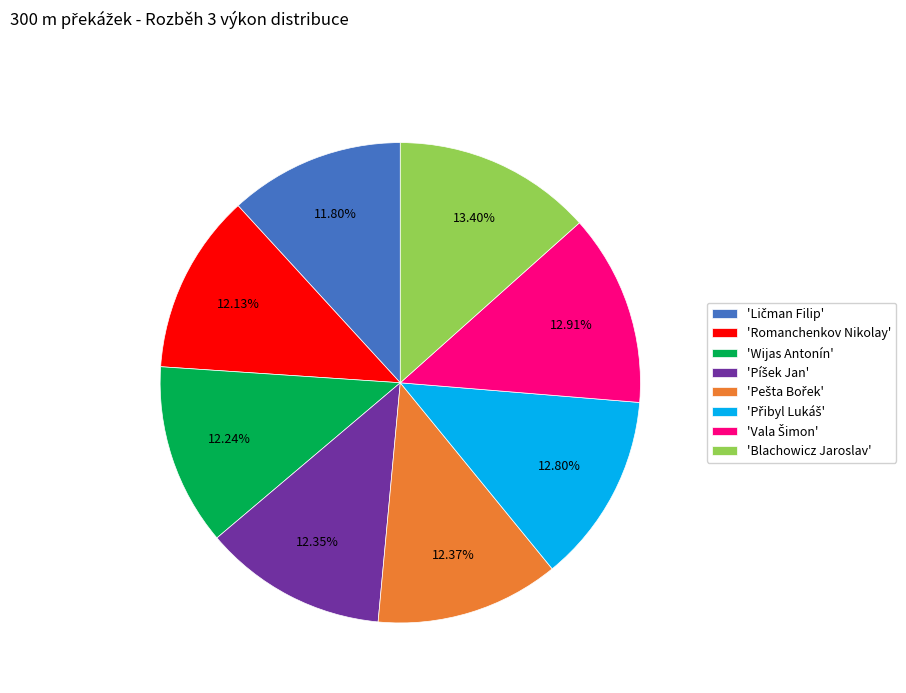

Does any single category account for the majority?

No